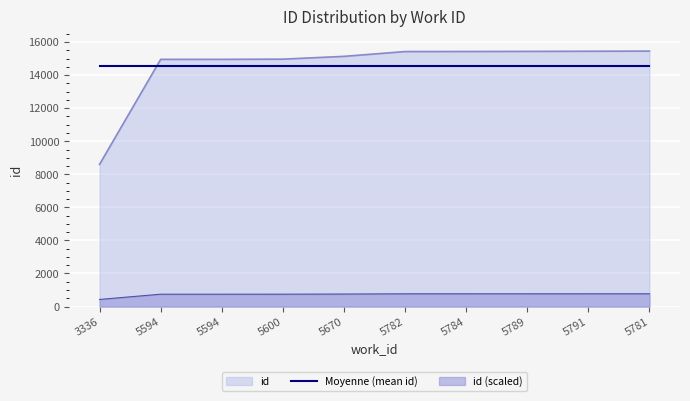

What value does the data have at 5594?

747.8